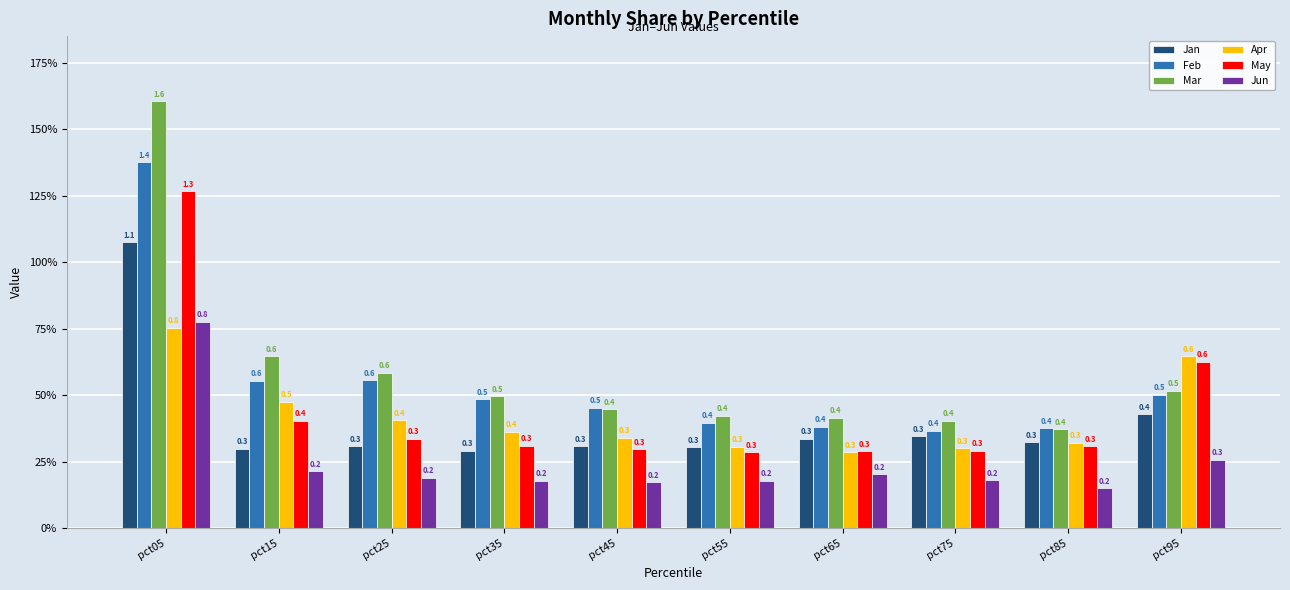

Reading left to right, list all the values displayed in this chart.

Jan: 1.1	0.3	0.3	0.3	0.3	0.3	0.3	0.3	0.3	0.4
Feb: 1.4	0.6	0.6	0.5	0.5	0.4	0.4	0.4	0.4	0.5
Mar: 1.6	0.6	0.6	0.5	0.4	0.4	0.4	0.4	0.4	0.5
Apr: 0.8	0.5	0.4	0.4	0.3	0.3	0.3	0.3	0.3	0.6
May: 1.3	0.4	0.3	0.3	0.3	0.3	0.3	0.3	0.3	0.6
Jun: 0.8	0.2	0.2	0.2	0.2	0.2	0.2	0.2	0.2	0.3